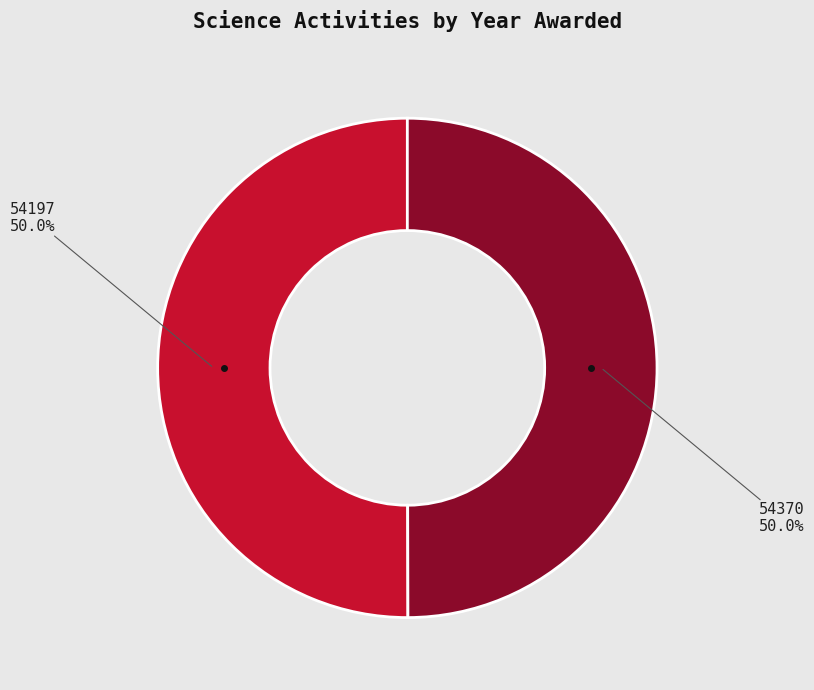

How many slices are in this pie chart?

2